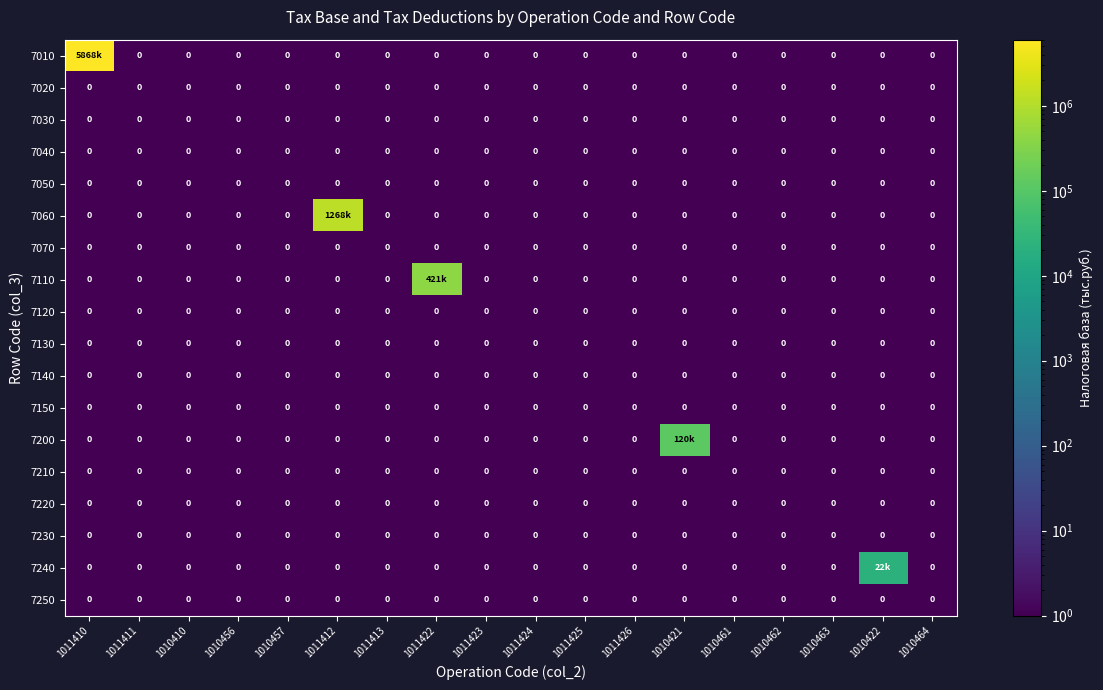

The 7020 series shows 0 at 1010457. True or false?

True